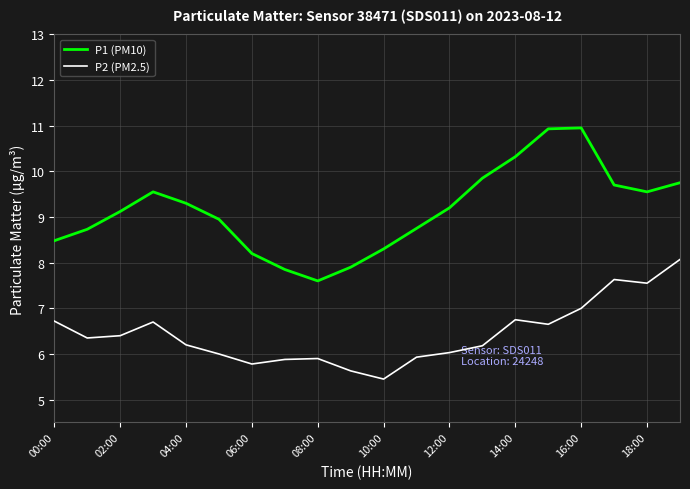

True or false: P1 (PM10) and P2 (PM2.5) cross at least once.

False